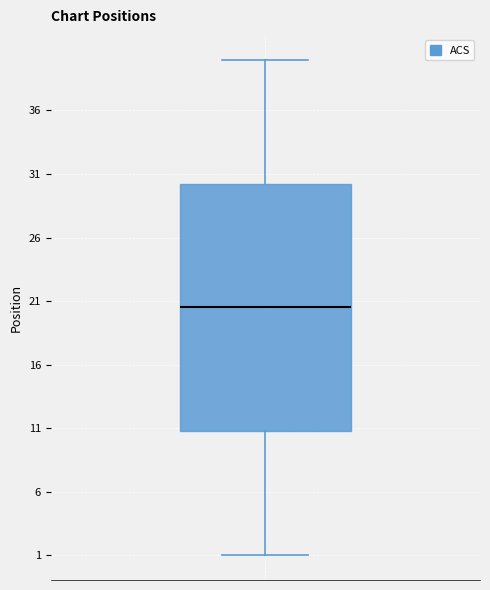

Read this box plot against the y-axis: the position of the median line, the range covered by the box, and the ends of both whiskers. The values are not printed on the chart, so give them approximately, as read against the axis.

median 20.5, box 11.0 to 30.5, whiskers 1.0 to 40.0